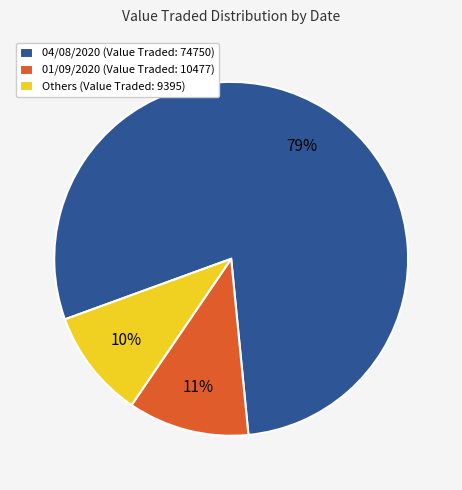

What is the majority slice?

04/08/2020 (Value Traded: 74750)